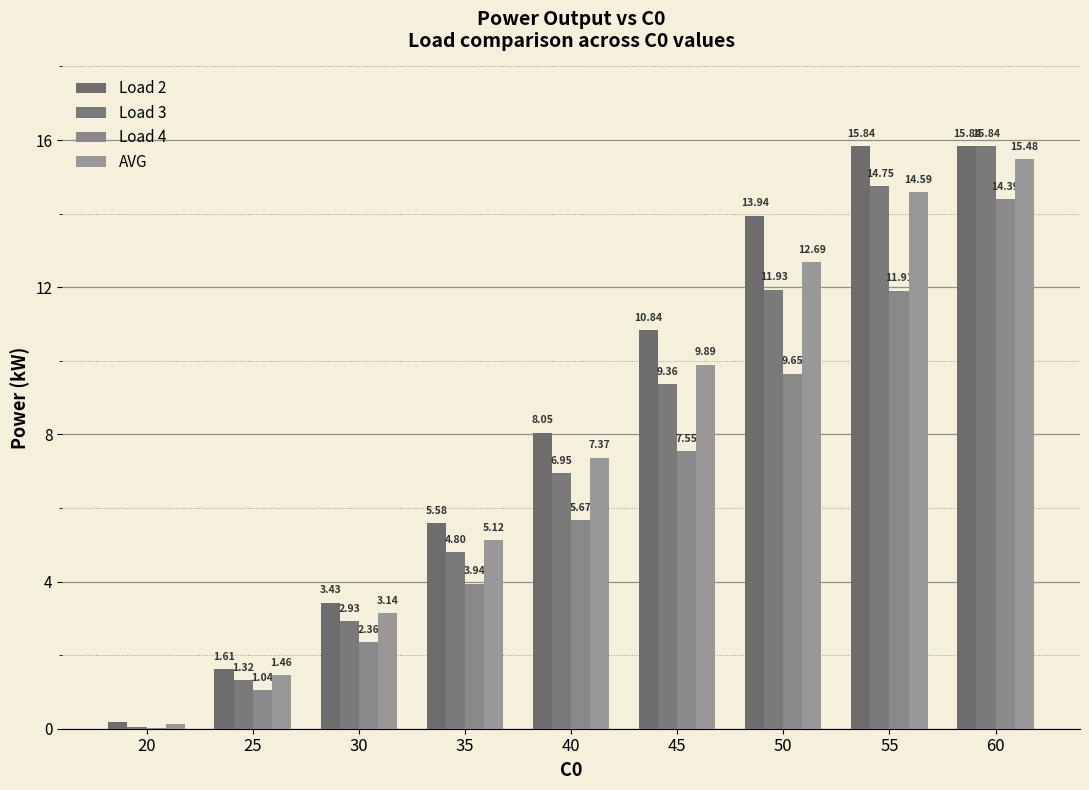

Which series has the largest range (max minus min)?

Load 3